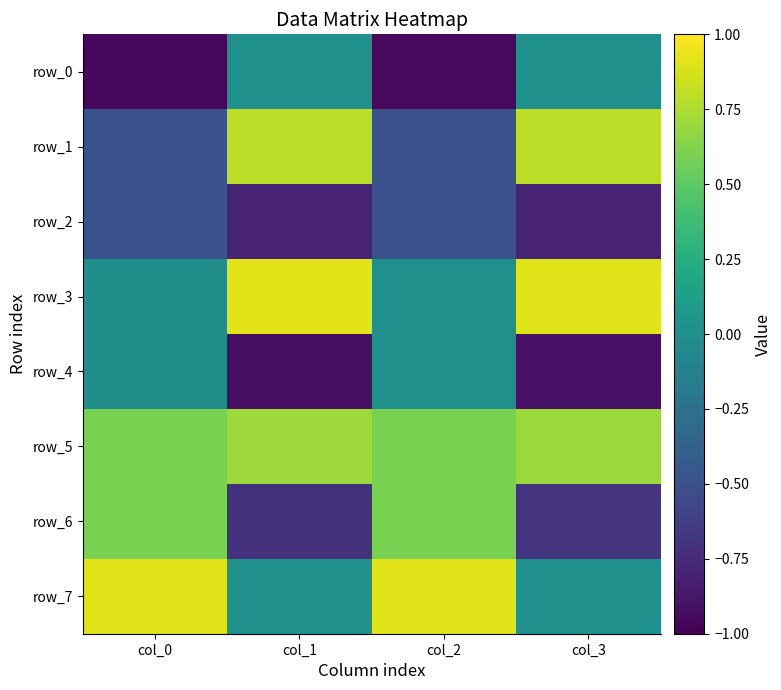

What value does the row_6 series have at col_2?

0.6